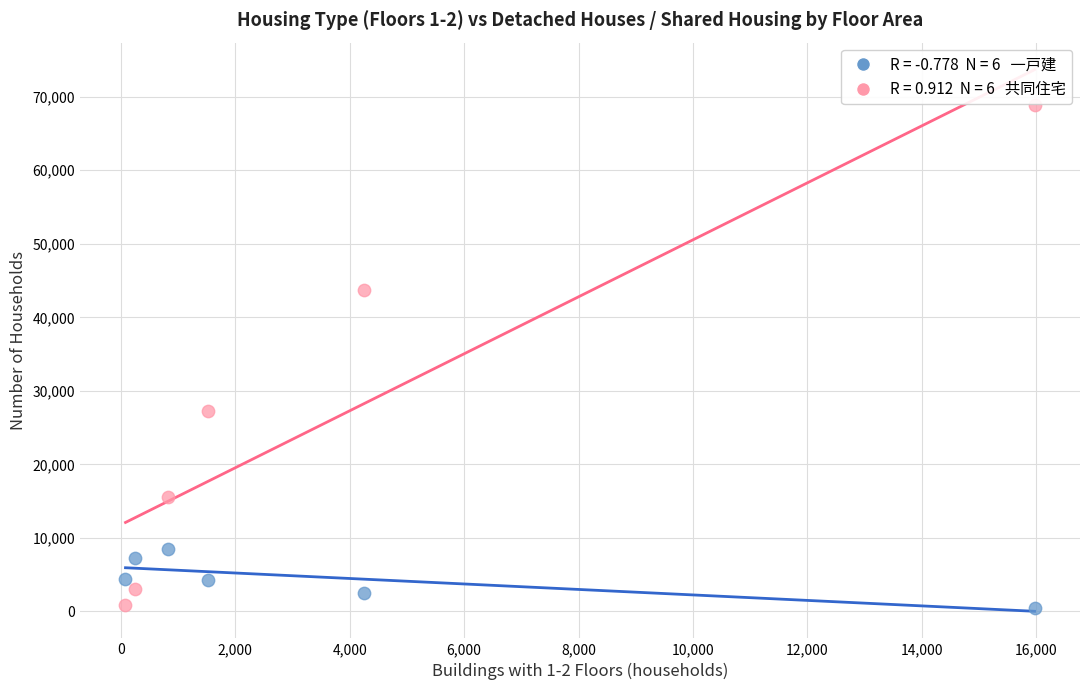

Across all data points, what is the range of Y values (max minus min)?

68334